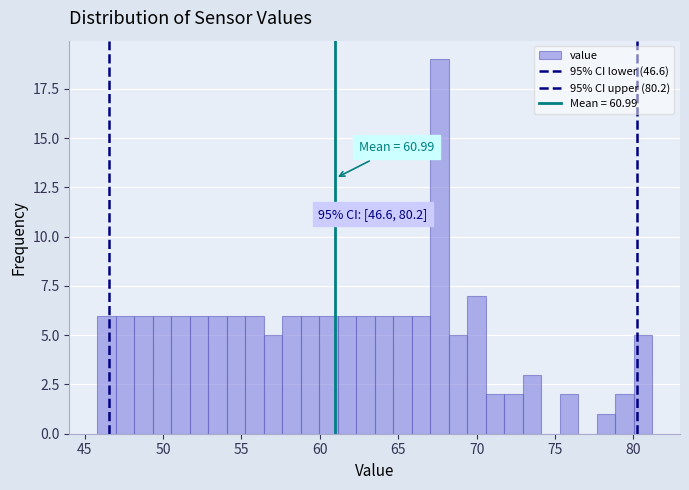

Read against the x-axis, roughly where is the centre of the tallest bar?

67.5